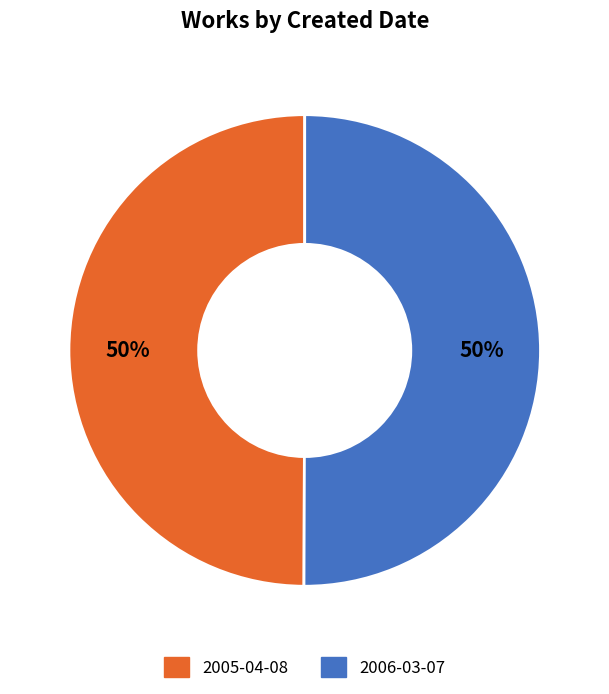

True or false: 2005-04-08 accounts for 43% of the total.

False